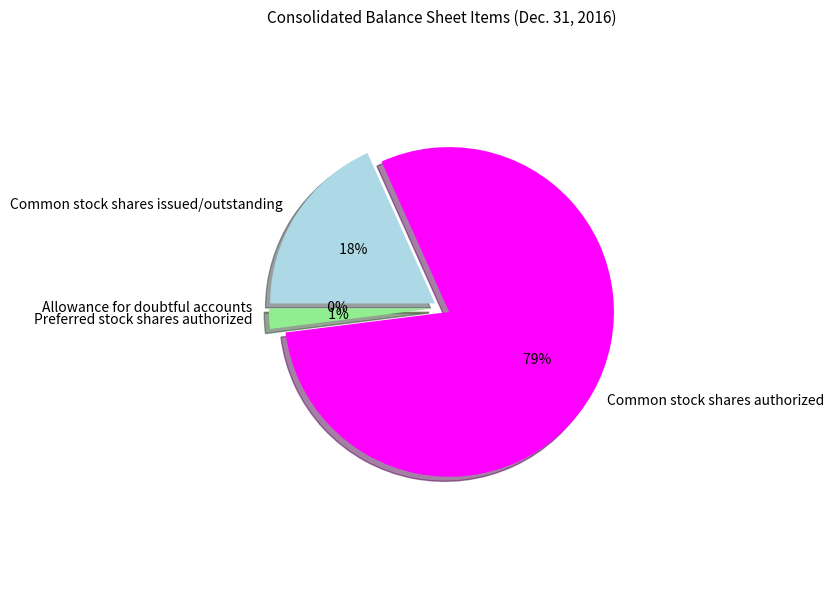

The Allowance for doubtful accounts slice represents 8% of the pie. True or false?

False